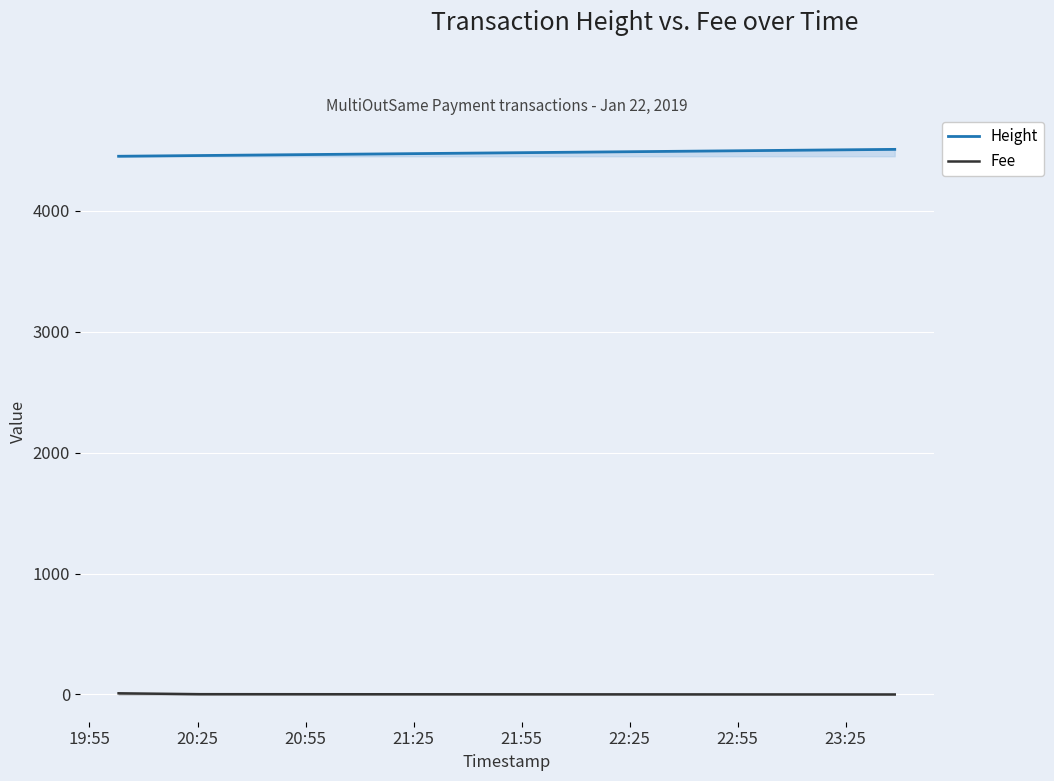

Rank the series by their maximum value, from highest to lowest.

Height, Fee